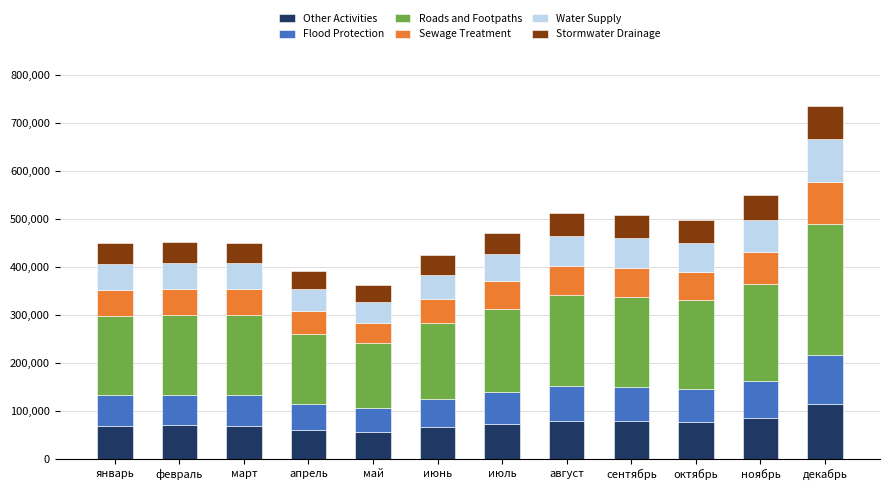

What is the total value across all series at ноябрь?

549063.0